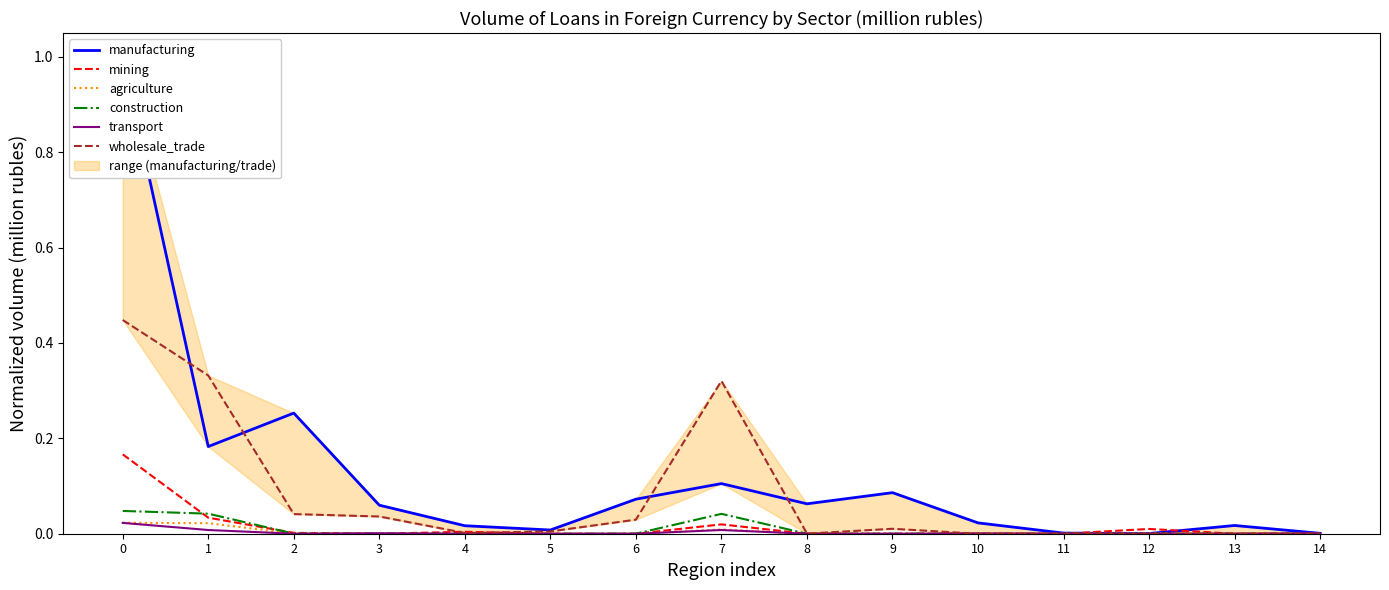

Reading left to right, list all the values displayed in this chart.

manufacturing: 0=1.0	1=0.2	2=0.3	3=0.1	4=0.0	5=0.0	6=0.1	7=0.1	8=0.1	9=0.1	10=0.0	11=0.0	12=0.0	13=0.0	14=0.0
mining: 0=0.2	1=0.0	2=0.0	3=0.0	4=0.0	5=0.0	6=0.0	7=0.0	8=0.0	9=0.0	10=0.0	11=0.0	12=0.0	13=0.0	14=0.0
agriculture: 0=0.0	1=0.0	2=0.0	3=0.0	4=0.0	5=0.0	6=0.0	7=0.0	8=0.0	9=0.0	10=0.0	11=0.0	12=0.0	13=0.0	14=0.0
construction: 0=0.0	1=0.0	2=0.0	3=0.0	4=0.0	5=0.0	6=0.0	7=0.0	8=0.0	9=0.0	10=0.0	11=0.0	12=0.0	13=0.0	14=0.0
transport: 0=0.0	1=0.0	2=0.0	3=0.0	4=0.0	5=0.0	6=0.0	7=0.0	8=0.0	9=0.0	10=0.0	11=0.0	12=0.0	13=0.0	14=0.0
wholesale_trade: 0=0.4	1=0.3	2=0.0	3=0.0	4=0.0	5=0.0	6=0.0	7=0.3	8=0.0	9=0.0	10=0.0	11=0.0	12=0.0	13=0.0	14=0.0